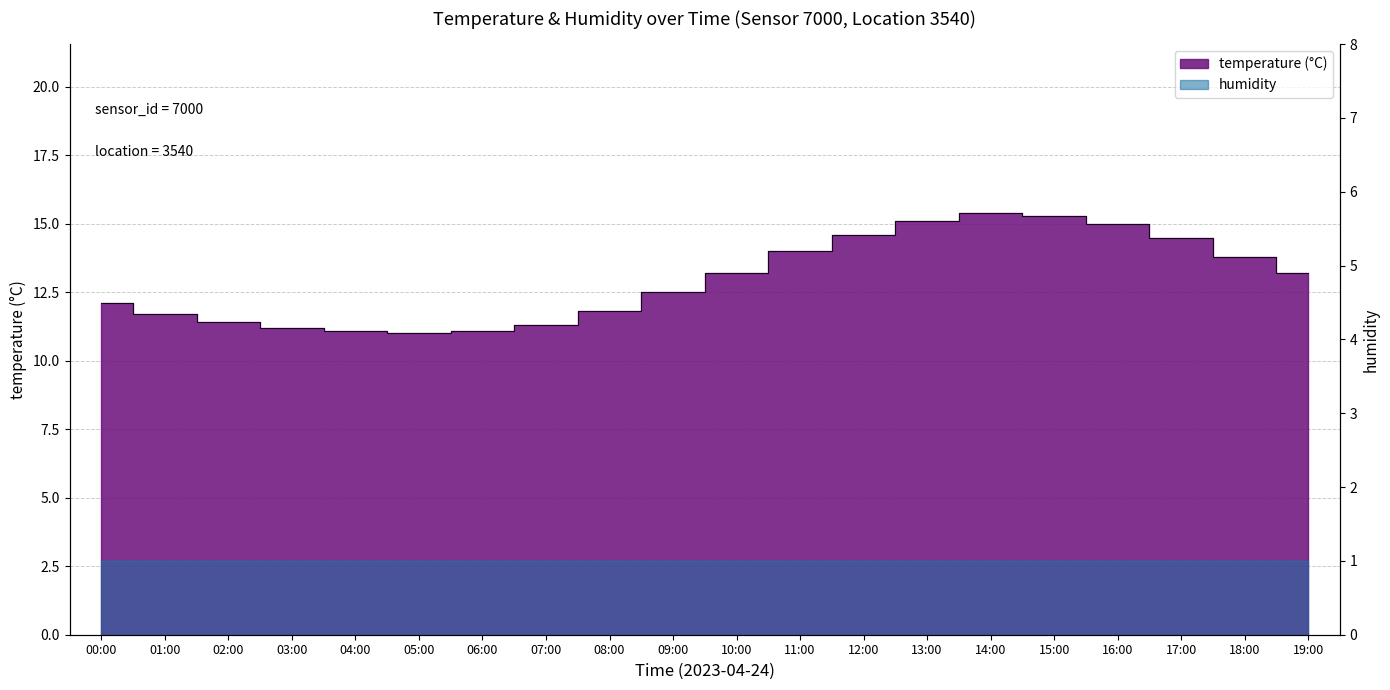

List the labels in order of value, smallest first.

05:00, 04:00, 06:00, 03:00, 07:00, 02:00, 01:00, 08:00, 00:00, 09:00, 10:00, 19:00, 18:00, 11:00, 17:00, 12:00, 16:00, 13:00, 15:00, 14:00